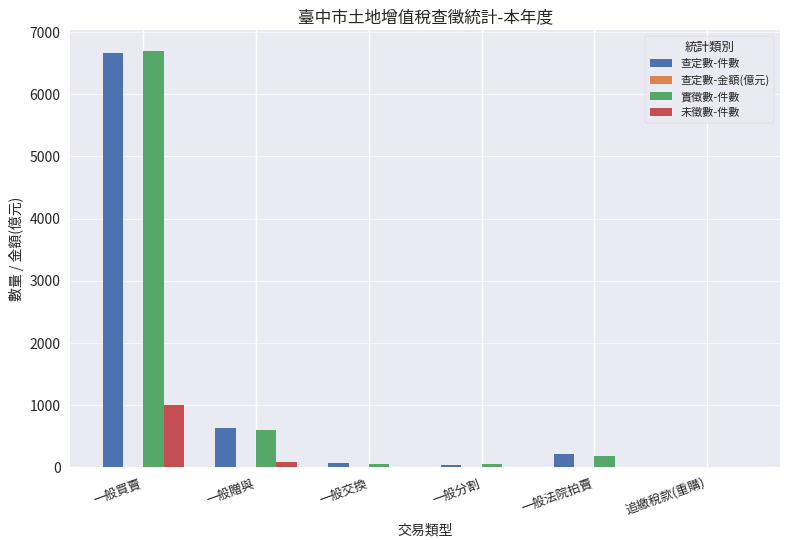

The 未徵數-件數 series shows 0.0 at 一般法院拍賣. True or false?

True